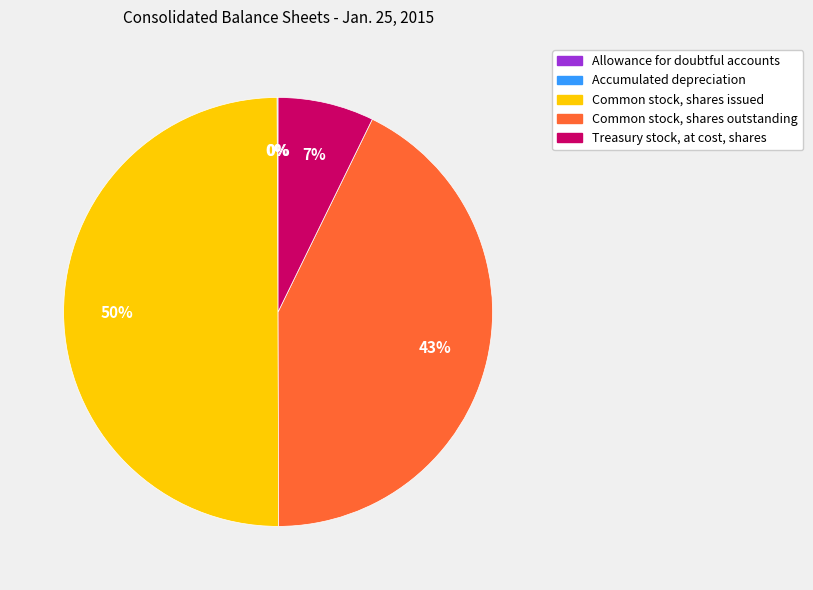

To the nearest percent, what portion does Treasury stock, at cost, shares represent?

7%